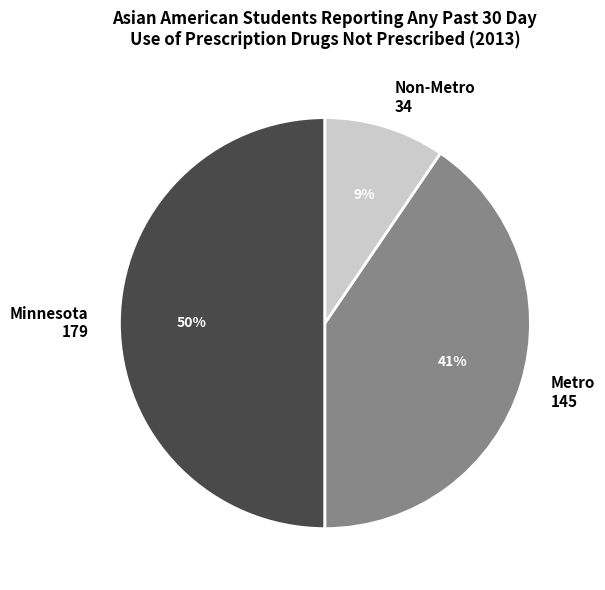

To the nearest percent, what is the difference between the largest and smallest slice percentages?

41%